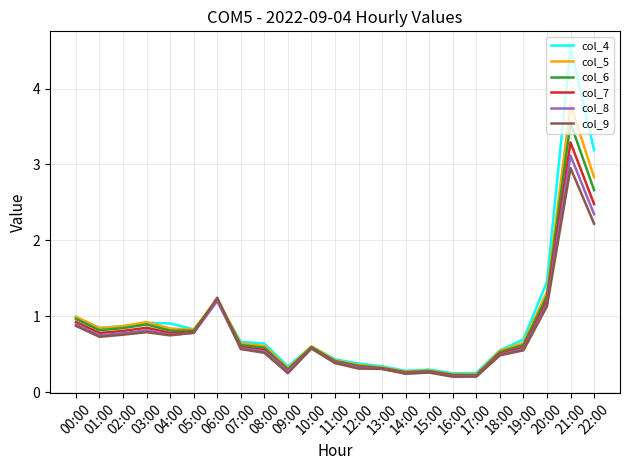

Which series has the largest range (max minus min)?

col_4